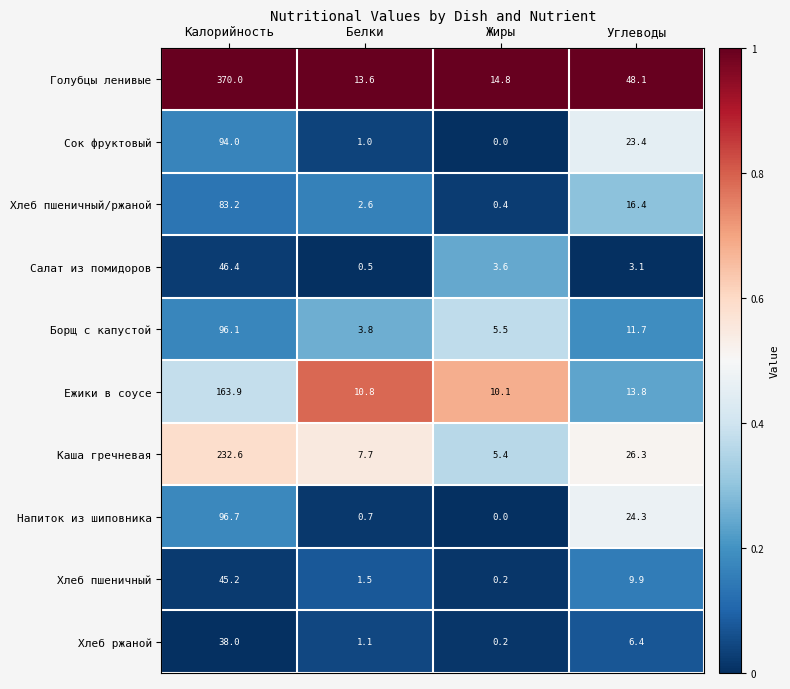

What is the greatest value displayed?

370.0